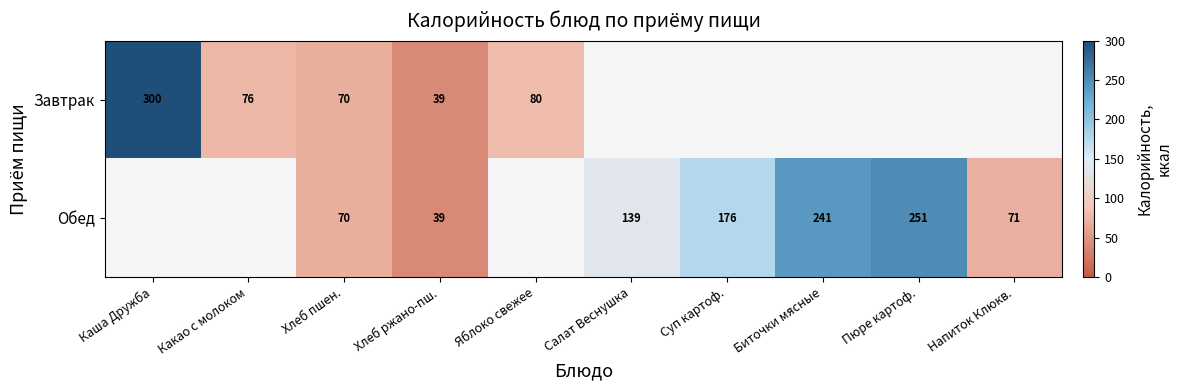

Is the value of Завтрак at Каша Дружба greater than the value of Обед at Салат Веснушка?

Yes